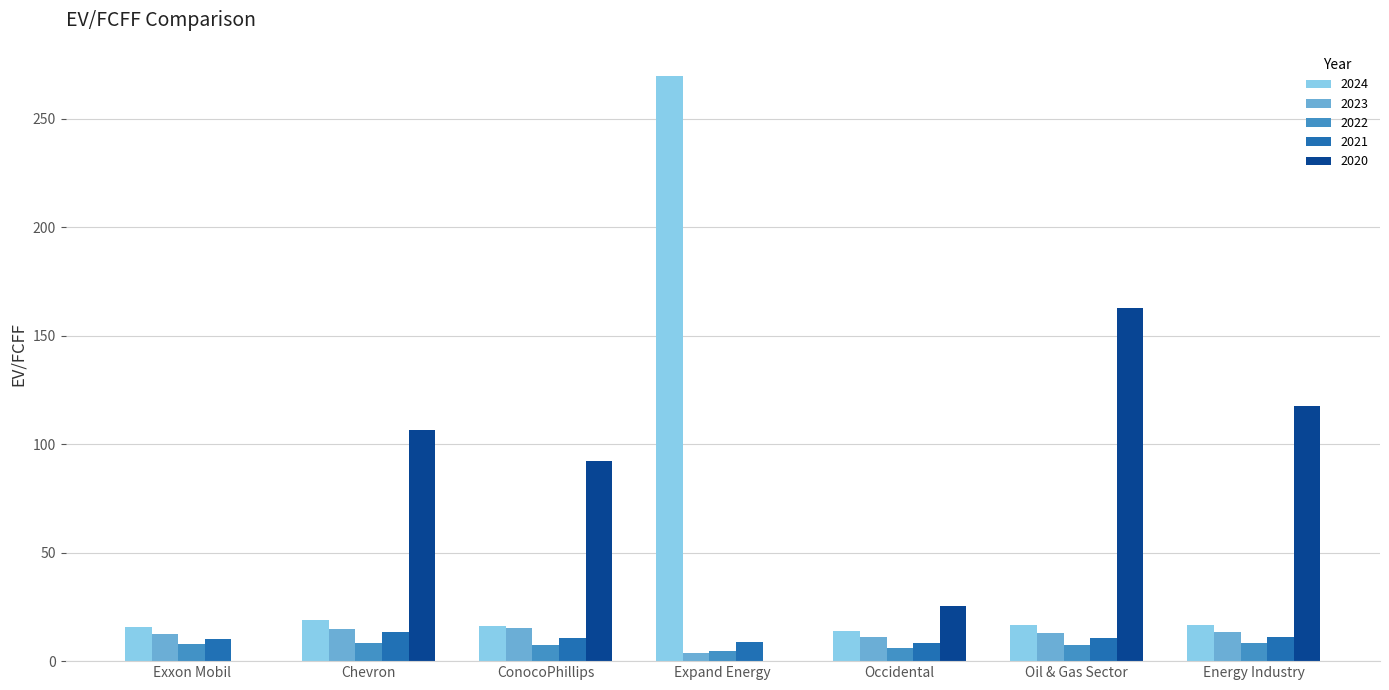

True or false: 2020 has a value of 92.5 at ConocoPhillips.

True